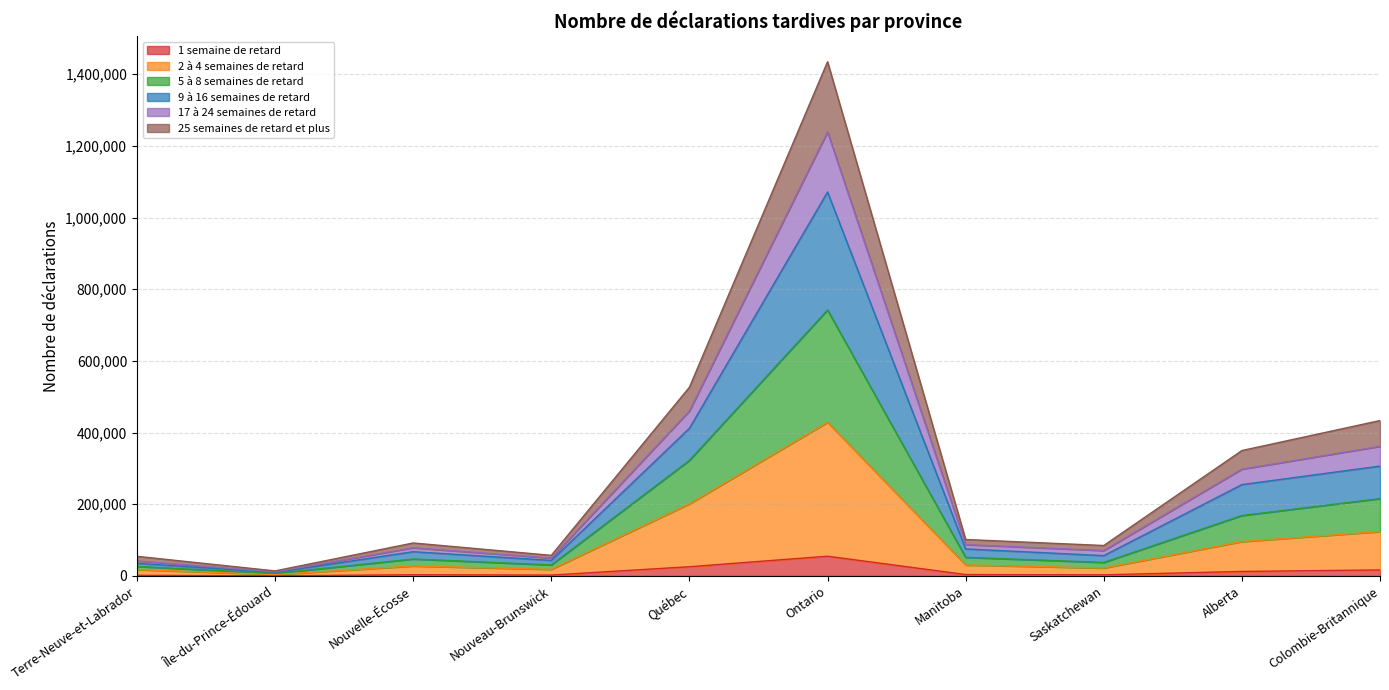

Is it true that 2 à 4 semaines de retard equals 4599 at Nouveau-Brunswick?

False